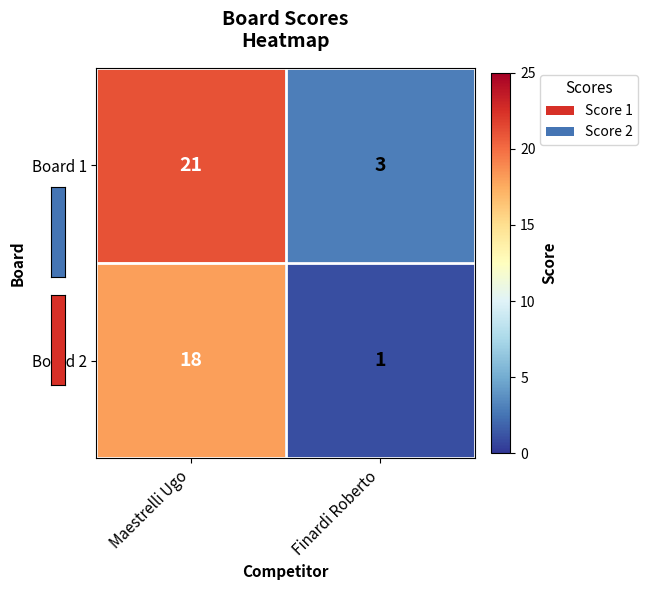

What is the difference between the highest and lowest values at Maestrelli Ugo?

3